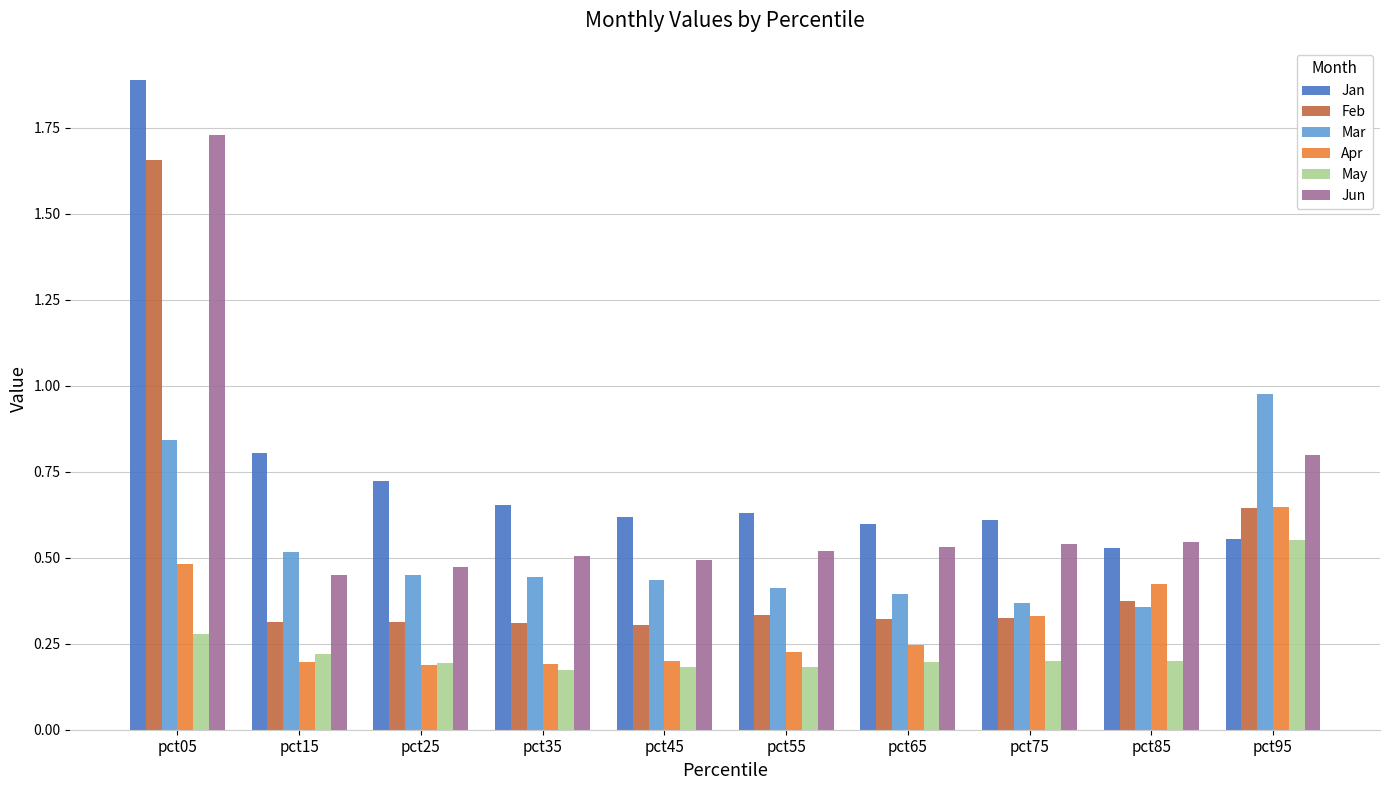

List the series in order of their peak value, lowest first.

May, Apr, Mar, Feb, Jun, Jan